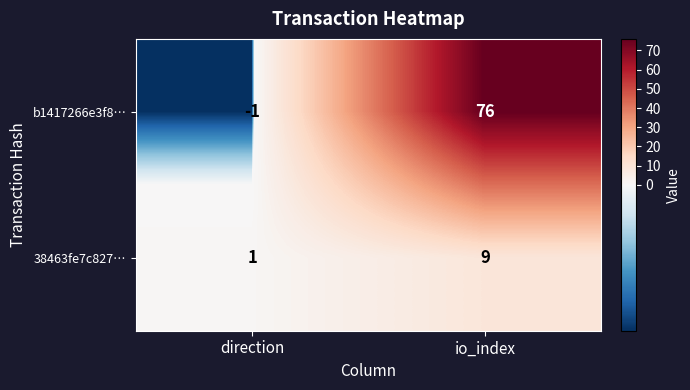

How many values in b1417266e3f8… are above zero?

1